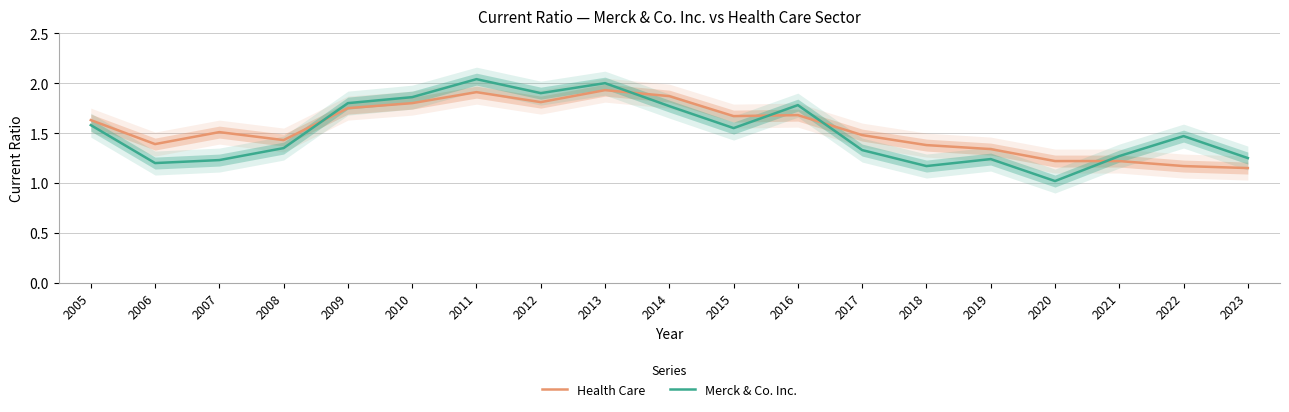

At which category is the sum across all series the highest?

2011